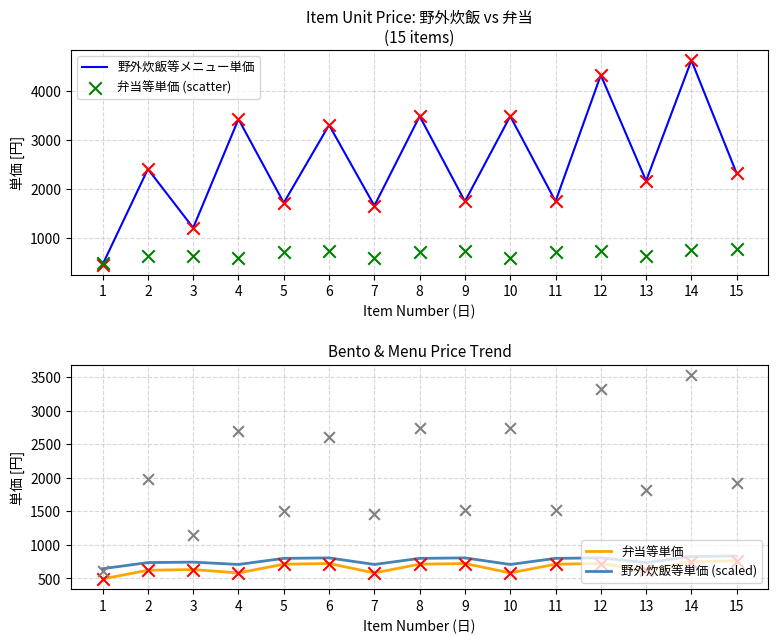

Is the value of 弁当等単価 at 1 greater than the value of 野外炊飯等単価 (scaled) at 8?

No